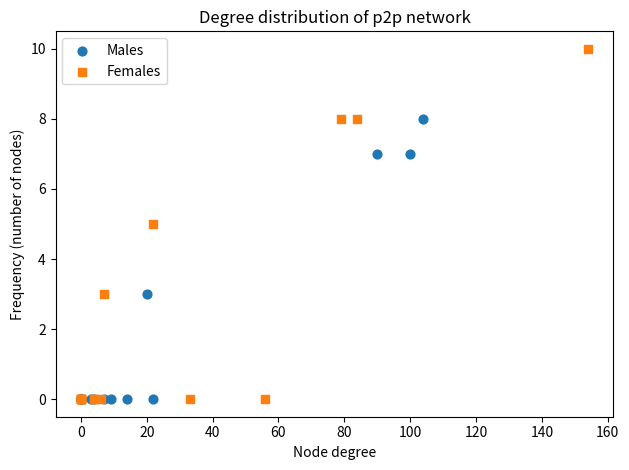

What are all the series names shown in the legend?

Males, Females